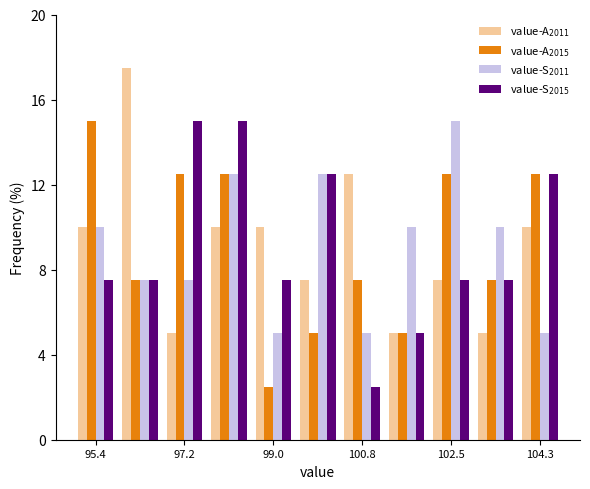

In the value-A$_{2011}$ series, which range on the x-axis has the tallest bar?

95.8 to 96.8